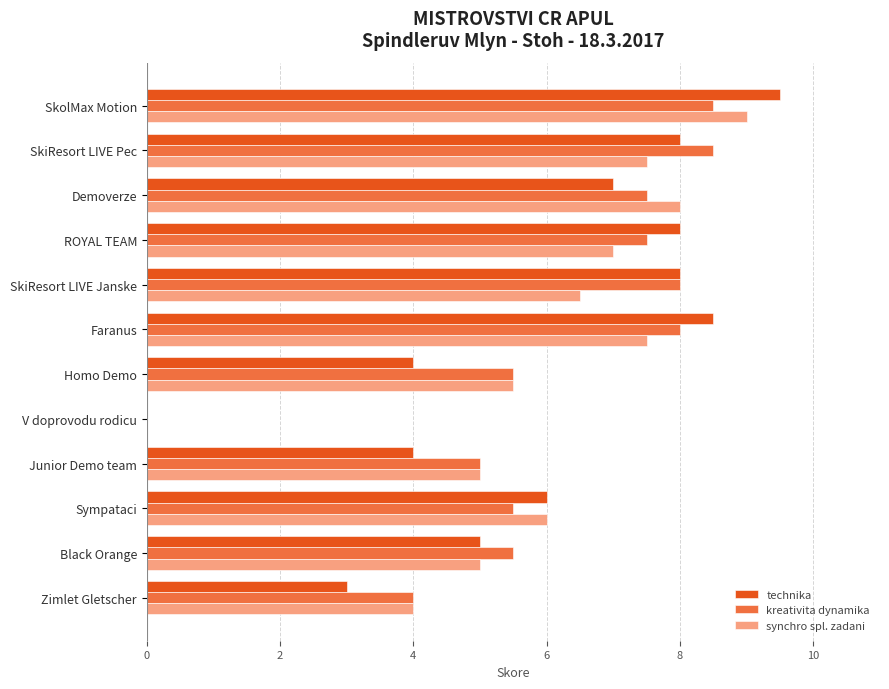

How many values in technika are above zero?

11